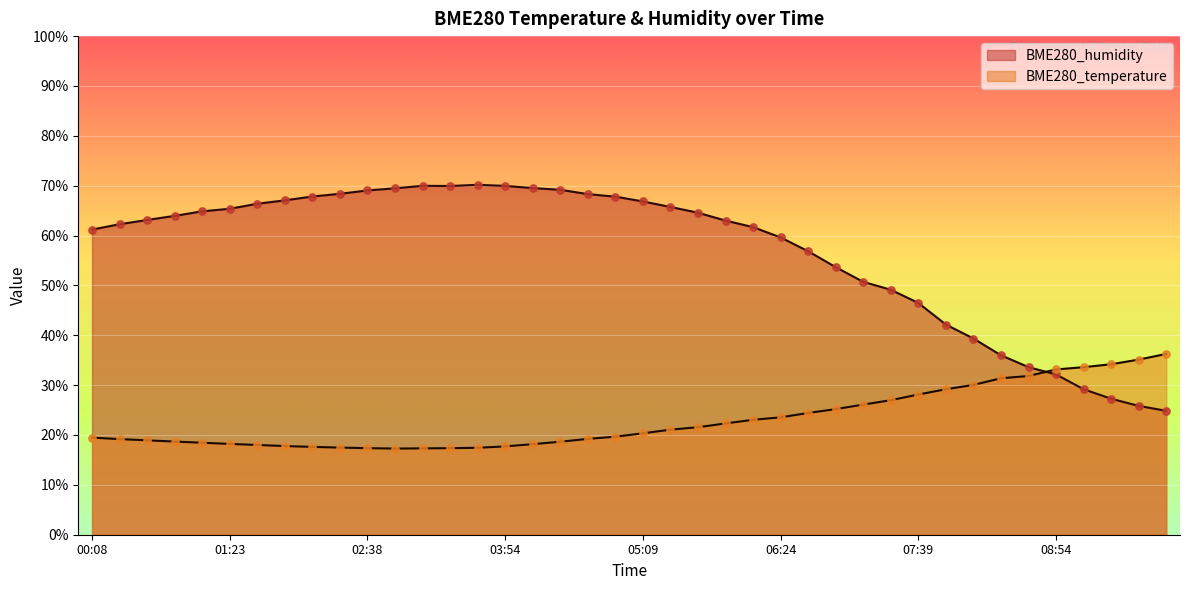

Which series has the largest Y range (max minus min)?

BME280_humidity